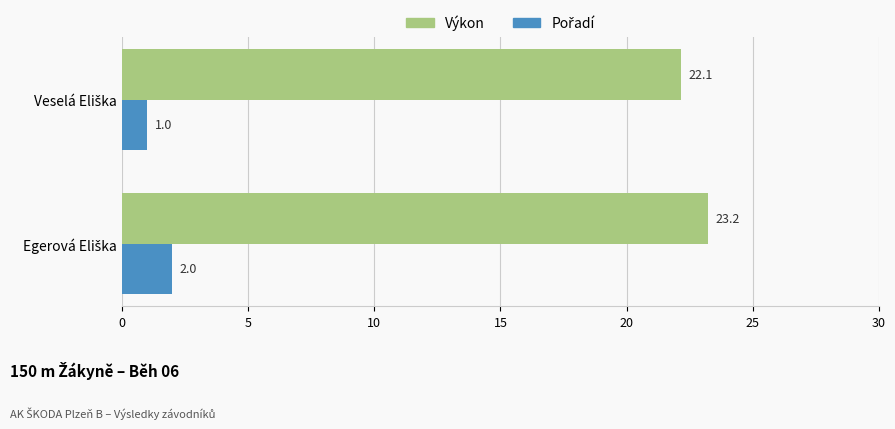

What is the minimum value for Výkon?

22.1